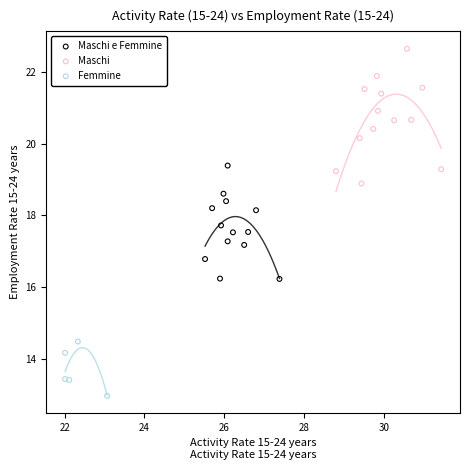

Which series contains the lowest Y value?

Femmine